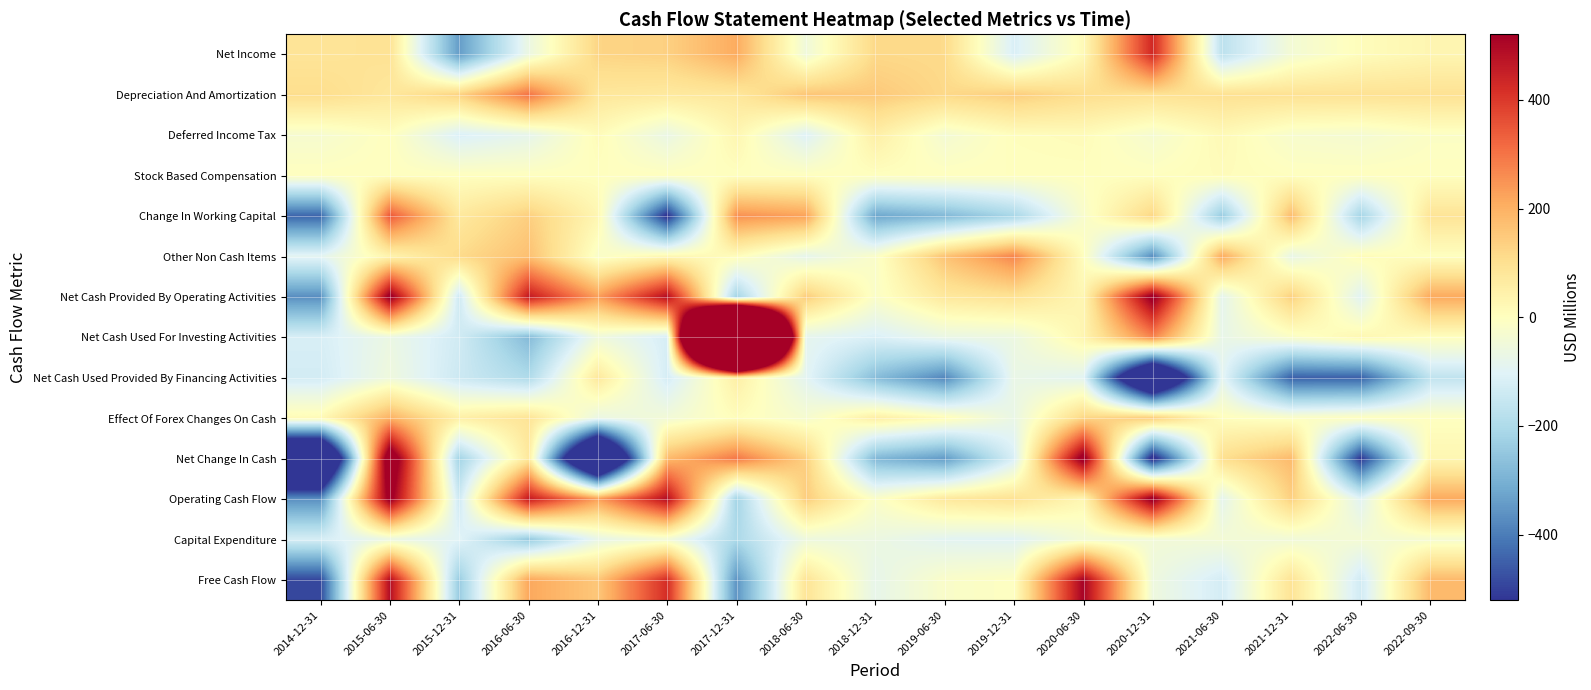

Reading left to right, extract all data points from this chart.

Net Income: 2014-12-31=85.6	2015-06-30=93.2	2015-12-31=-340.9	2016-06-30=-64.0	2016-12-31=125.5	2017-06-30=134.7	2017-12-31=209.0	2018-06-30=-50.5	2018-12-31=117.9	2019-06-30=113.7	2019-12-31=-115.3	2020-06-30=15.3	2020-12-31=432.1	2021-06-30=-172.6	2021-12-31=-39.0	2022-06-30=7.8	2022-09-30=30.1
Depreciation And Amortization: 2014-12-31=106.8	2015-06-30=78.0	2015-12-31=130.8	2016-06-30=299.4	2016-12-31=78.9	2017-06-30=70.5	2017-12-31=77.7	2018-06-30=156.6	2018-12-31=151.0	2019-06-30=117.5	2019-12-31=141.6	2020-06-30=106.6	2020-12-31=95.2	2021-06-30=98.0	2021-12-31=94.5	2022-06-30=94.0	2022-09-30=94.5
Deferred Income Tax: 2014-12-31=-29.9	2015-06-30=0.6	2015-12-31=-113.5	2016-06-30=-81.9	2016-12-31=12.2	2017-06-30=-68.7	2017-12-31=28.8	2018-06-30=-105.6	2018-12-31=53.2	2019-06-30=-36.7	2019-12-31=4.9	2020-06-30=11.5	2020-12-31=-31.9	2021-06-30=17.9	2021-12-31=-25.0	2022-06-30=-33.8	2022-09-30=-10.3
Stock Based Compensation: 2014-12-31=0.0	2015-06-30=0.0	2015-12-31=0.0	2016-06-30=0.0	2016-12-31=0.0	2017-06-30=0.0	2017-12-31=0.0	2018-06-30=0.0	2018-12-31=0.0	2019-06-30=0.0	2019-12-31=0.0	2020-06-30=0.0	2020-12-31=0.0	2021-06-30=9.2	2021-12-31=0.0	2022-06-30=0.0	2022-09-30=0.0
Change In Working Capital: 2014-12-31=-439.8	2015-06-30=344.0	2015-12-31=72.0	2016-06-30=138.4	2016-12-31=28.9	2017-06-30=-535.3	2017-12-31=254.0	2018-06-30=224.7	2018-12-31=-321.5	2019-06-30=-282.1	2019-12-31=-209.7	2020-06-30=-22.9	2020-12-31=122.5	2021-06-30=-240.8	2021-12-31=176.4	2022-06-30=-216.6	2022-09-30=87.2
Other Non Cash Items: 2014-12-31=-90.2	2015-06-30=37.1	2015-12-31=112.9	2016-06-30=169.1	2016-12-31=-16.5	2017-06-30=25.3	2017-12-31=7.6	2018-06-30=-81.9	2018-12-31=-15.9	2019-06-30=161.7	2019-12-31=272.4	2020-06-30=3.8	2020-12-31=-370.1	2021-06-30=211.6	2021-12-31=-73.0	2022-06-30=10.5	2022-09-30=0.0
Net Cash Provided By Operating Activities: 2014-12-31=-367.5	2015-06-30=553.0	2015-12-31=-138.7	2016-06-30=461.0	2016-12-31=228.9	2017-06-30=488.9	2017-12-31=-218.1	2018-06-30=143.3	2018-12-31=-15.3	2019-06-30=74.1	2019-12-31=93.9	2020-06-30=27.9	2020-12-31=554.8	2021-06-30=-85.9	2021-12-31=135.9	2022-06-30=-96.9	2022-09-30=212.0
Net Cash Used For Investing Activities: 2014-12-31=-118.9	2015-06-30=-65.3	2015-12-31=-133.8	2016-06-30=-277.9	2016-12-31=-52.0	2017-06-30=-121.9	2017-12-31=3299.4	2018-06-30=-84.4	2018-12-31=-113.6	2019-06-30=-69.7	2019-12-31=-62.6	2020-06-30=31.8	2020-12-31=273.6	2021-06-30=-75.1	2021-12-31=-16.2	2022-06-30=25.8	2022-09-30=0.0
Net Cash Used Provided By Financing Activities: 2014-12-31=-128.4	2015-06-30=-54.3	2015-12-31=-142.1	2016-06-30=-198.1	2016-12-31=73.7	2017-06-30=-124.5	2017-12-31=52.9	2018-06-30=-91.2	2018-12-31=-270.9	2019-06-30=-380.9	2019-12-31=-70.4	2020-06-30=-93.9	2020-12-31=-945.7	2021-06-30=-89.2	2021-12-31=-447.6	2022-06-30=-447.6	2022-09-30=-166.1
Effect Of Forex Changes On Cash: 2014-12-31=16.5	2015-06-30=198.2	2015-12-31=50.8	2016-06-30=88.0	2016-12-31=-67.3	2017-06-30=-43.5	2017-12-31=7.2	2018-06-30=-30.1	2018-12-31=55.6	2019-06-30=13.3	2019-12-31=-70.7	2020-06-30=124.7	2020-12-31=147.6	2021-06-30=3.6	2021-12-31=-12.6	2022-06-30=0.6	2022-09-30=-3.1
Net Change In Cash: 2014-12-31=-1032.6	2015-06-30=631.7	2015-12-31=-219.9	2016-06-30=71.9	2016-12-31=-1086.8	2017-06-30=179.1	2017-12-31=293.4	2018-06-30=137.4	2018-12-31=-283.0	2019-06-30=-344.0	2019-12-31=-116.9	2020-06-30=563.8	2020-12-31=-565.5	2021-06-30=102.1	2021-12-31=179.1	2022-06-30=-518.1	2022-09-30=26.6
Operating Cash Flow: 2014-12-31=-367.5	2015-06-30=553.0	2015-12-31=-138.7	2016-06-30=461.0	2016-12-31=228.9	2017-06-30=488.9	2017-12-31=-218.1	2018-06-30=143.3	2018-12-31=-15.3	2019-06-30=74.1	2019-12-31=93.9	2020-06-30=27.9	2020-12-31=554.8	2021-06-30=-85.9	2021-12-31=135.9	2022-06-30=-96.9	2022-09-30=212.0
Capital Expenditure: 2014-12-31=-122.3	2015-06-30=-62.7	2015-12-31=-99.5	2016-06-30=-245.5	2016-12-31=-75.1	2017-06-30=-42.3	2017-12-31=-204.0	2018-06-30=-56.3	2018-12-31=-62.9	2019-06-30=-92.3	2019-12-31=-97.9	2020-06-30=-41.0	2020-12-31=-44.2	2021-06-30=-39.7	2021-12-31=-47.3	2022-06-30=-36.1	2022-09-30=-30.9
Free Cash Flow: 2014-12-31=-489.8	2015-06-30=490.3	2015-12-31=-238.2	2016-06-30=215.5	2016-12-31=153.7	2017-06-30=423.0	2017-12-31=-356.7	2018-06-30=87.0	2018-12-31=-78.2	2019-06-30=-18.2	2019-12-31=-4.0	2020-06-30=513.8	2020-12-31=-55.6	2021-06-30=-125.6	2021-12-31=88.6	2022-06-30=-133.0	2022-09-30=181.1